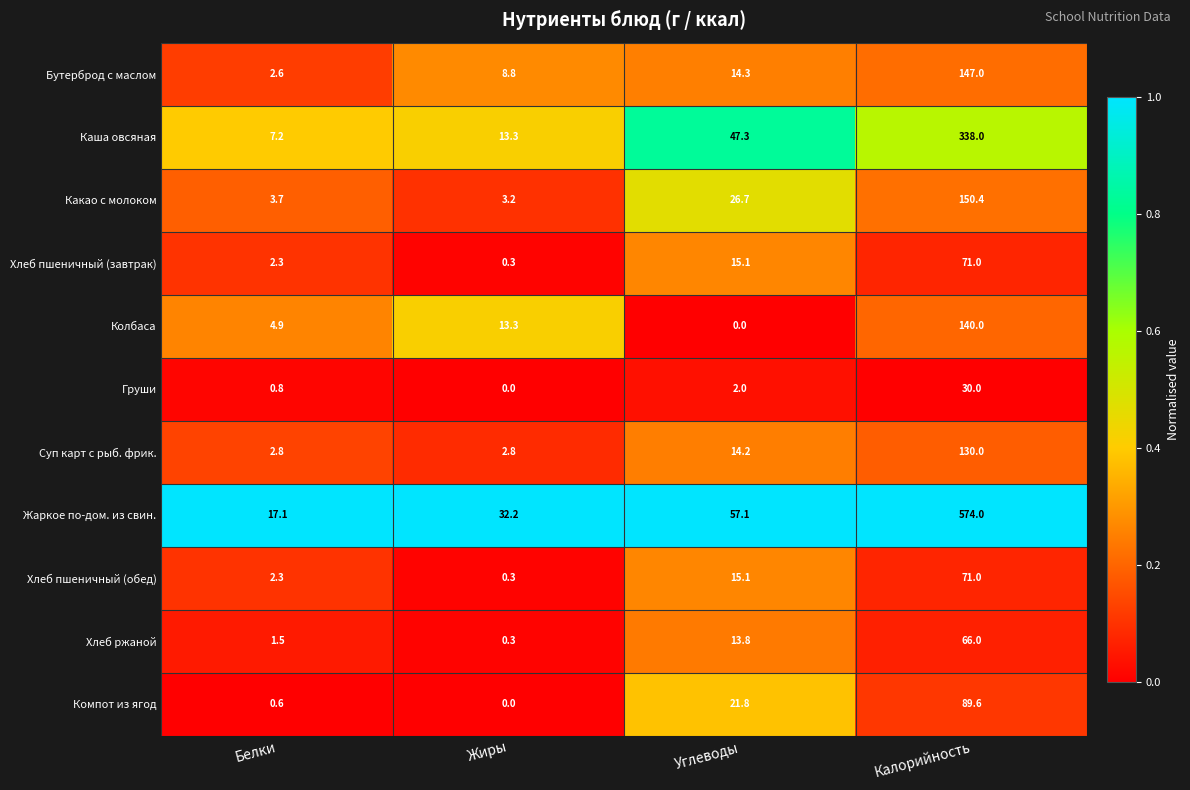

At how many categories does at least one series exceed 0?

4